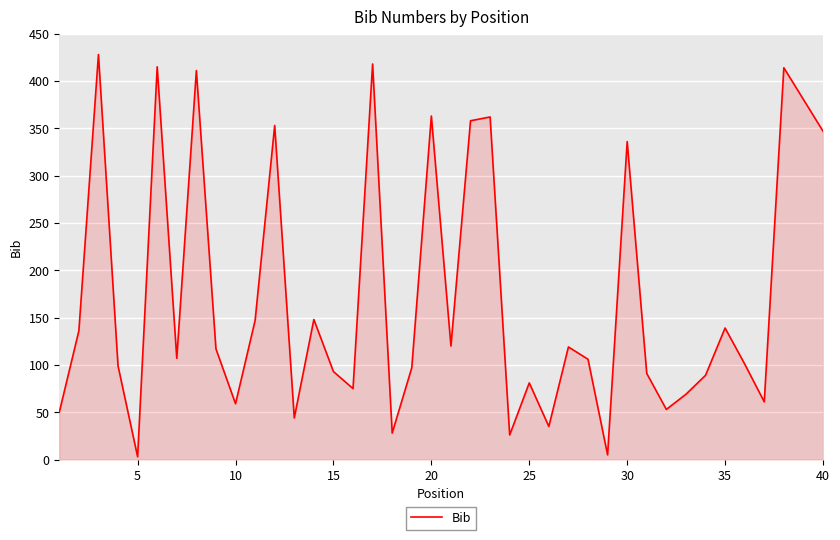

What is the greatest value displayed?

428